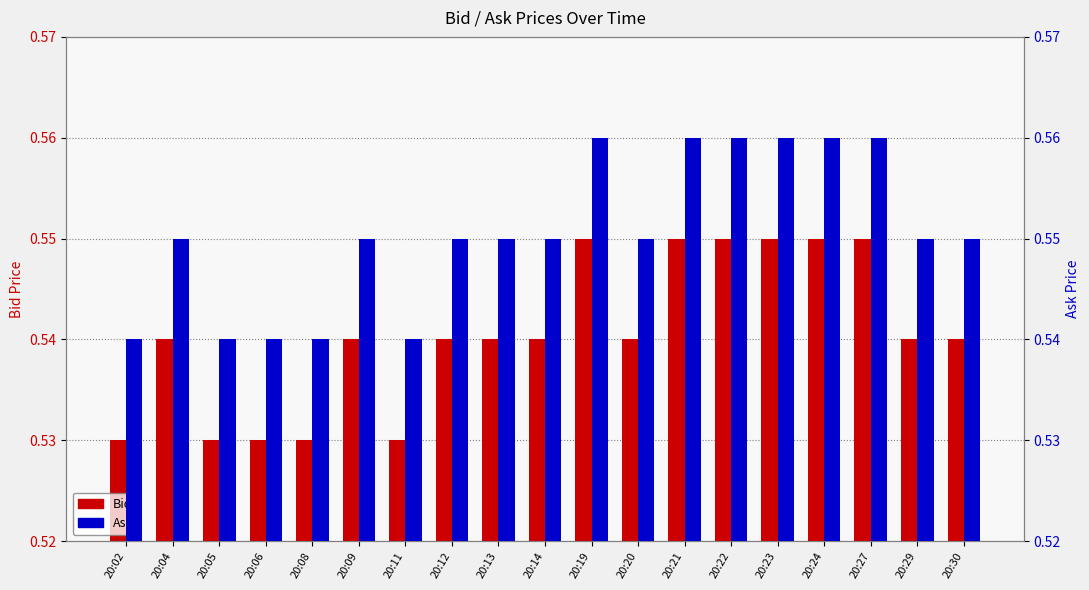

Rank the series by their average value, from highest to lowest.

Ask, Bid